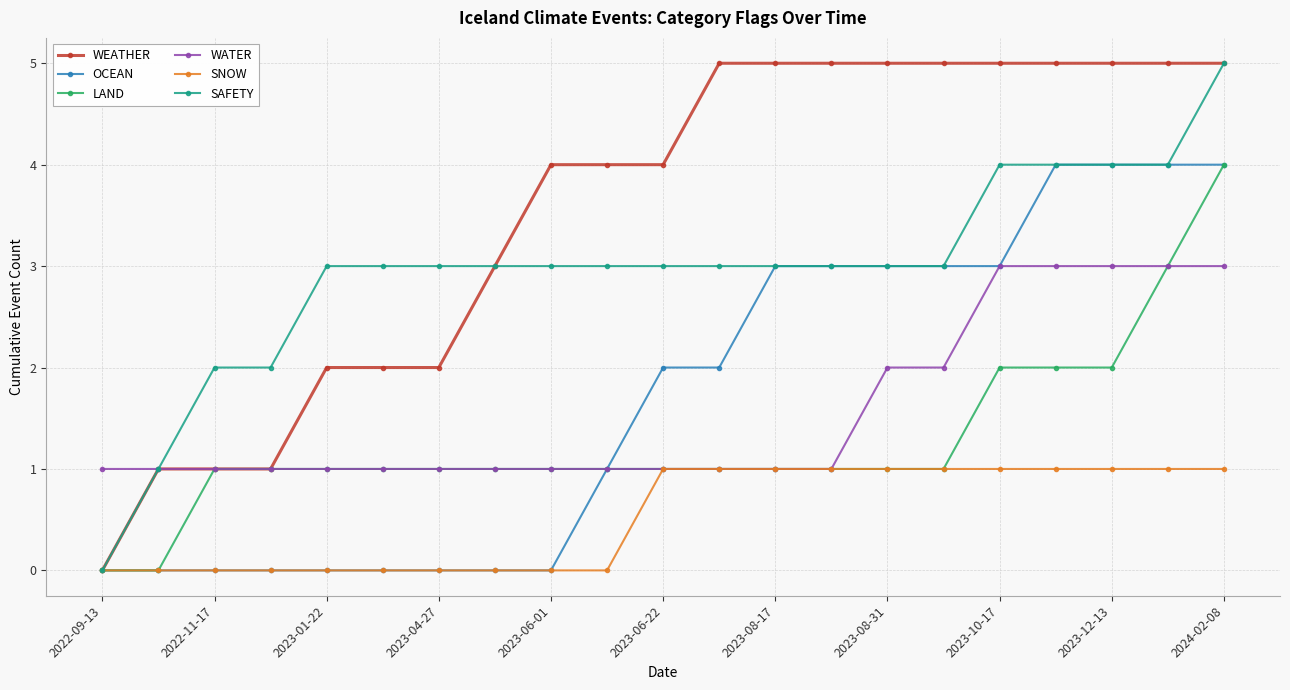

What is the value of the WEATHER point at the 7th from the left?

2